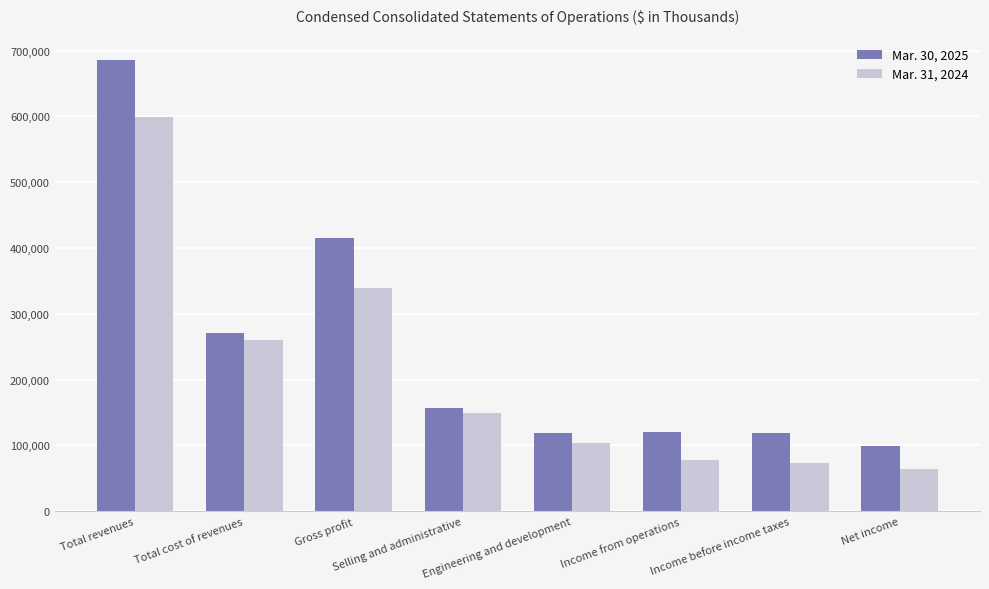

Which label corresponds to the largest value in the chart?

Total revenues